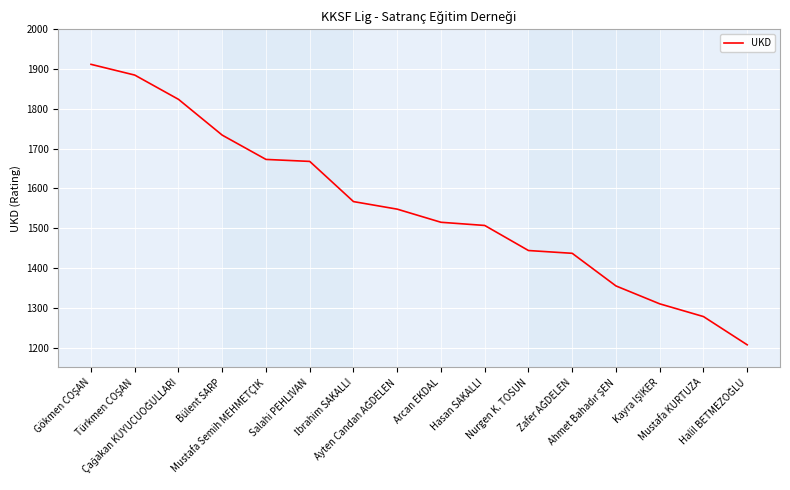

What is the minimum value shown in the chart?

1207